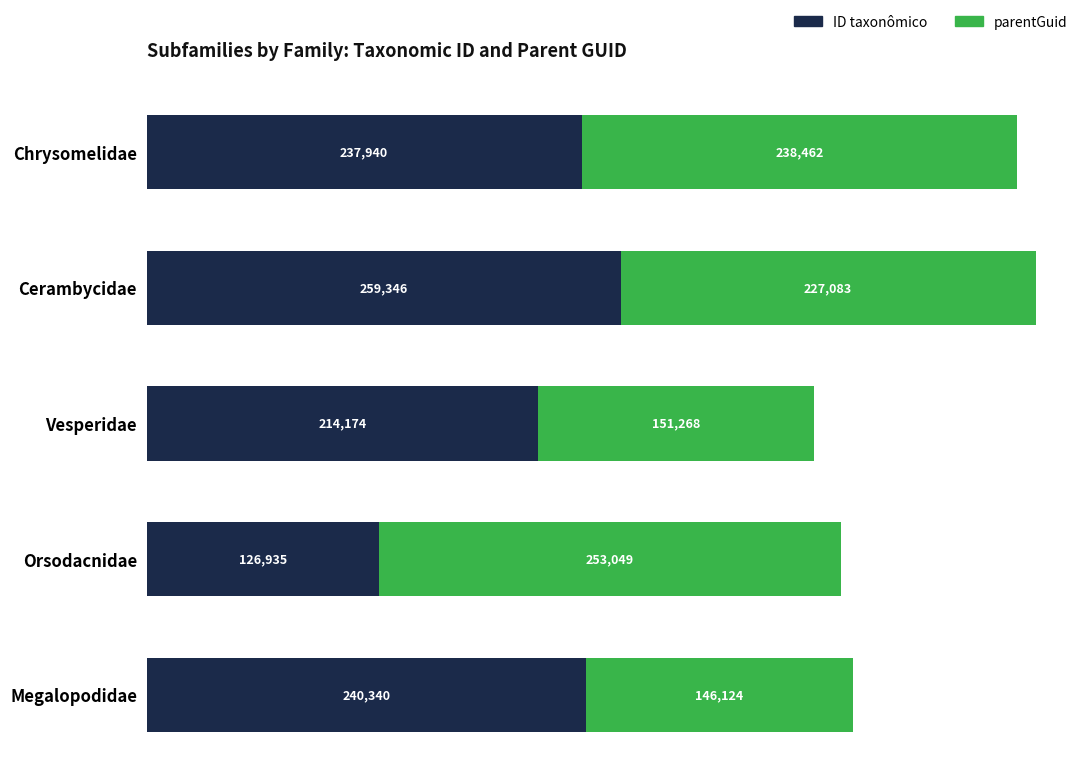

The value of ID taxonômico at Megalopodidae is 240340. True or false?

True